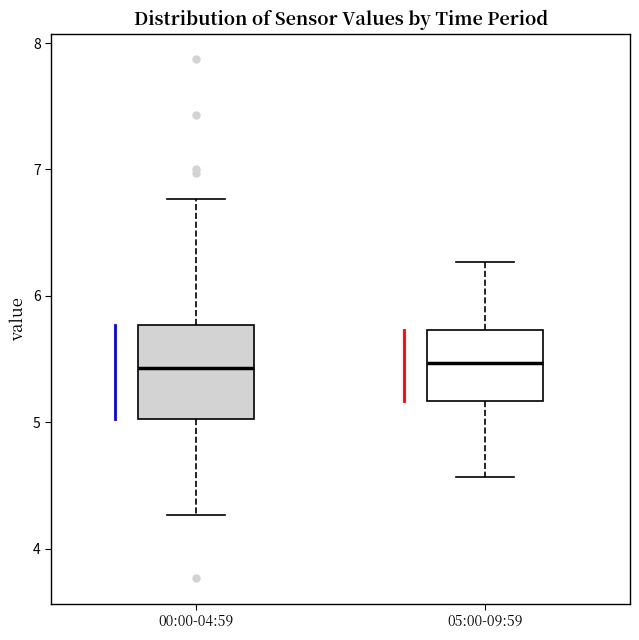

Reading left to right, transcribe this box plot: for each box, give where its median line is, the range the box spans, and where its two whiskers end, as read against the y-axis. The values are not printed on the chart, so give them approximately, as read against the axis.

00:00-04:59: median 5.4, box 5.0 to 5.8, whiskers 4.3 to 6.8
05:00-09:59: median 5.5, box 5.2 to 5.7, whiskers 4.6 to 6.3